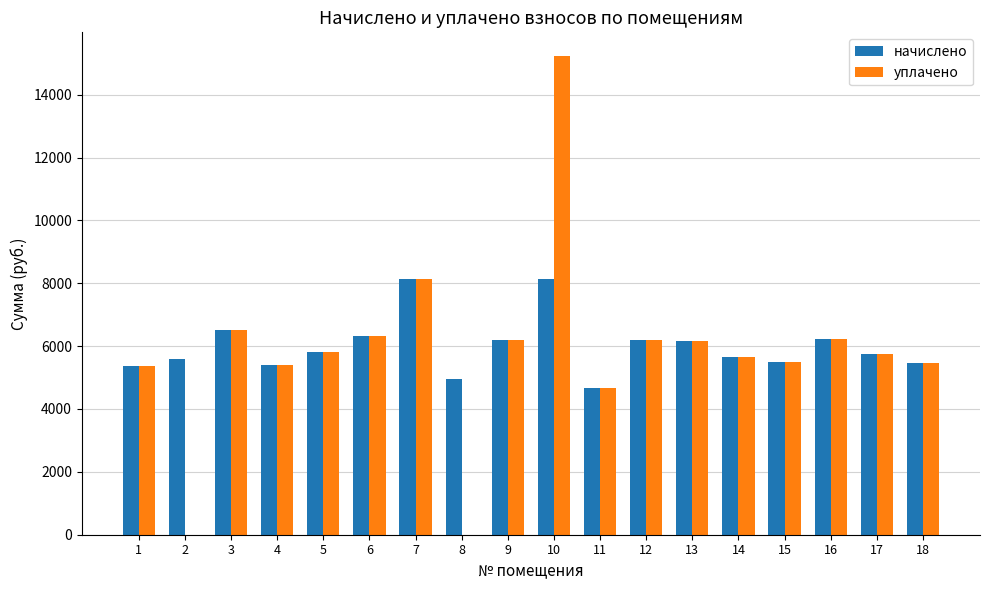

Is the value of начислено at 7 greater than the value of уплачено at 18?

Yes